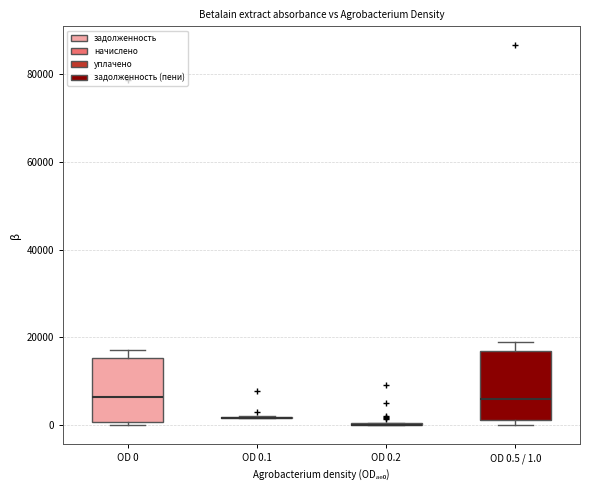

Reading left to right, read every box against the y-axis: the position of its median line, the range the box covers, and the ends of its whiskers. The values are not printed on the chart, so give them approximately, as read against the axis.

OD 0: median 6000, box 0 to 16000, whiskers 0 (just below the box's lower edge) to 18000
OD 0.1: box collapsed to a line at 2000, whiskers 2000 to 2000
OD 0.2: box collapsed to a line at 0, whiskers 0 to 0
OD 0.5 / 1.0: median 6000, box 2000 to 16000, whiskers 0 to 18000